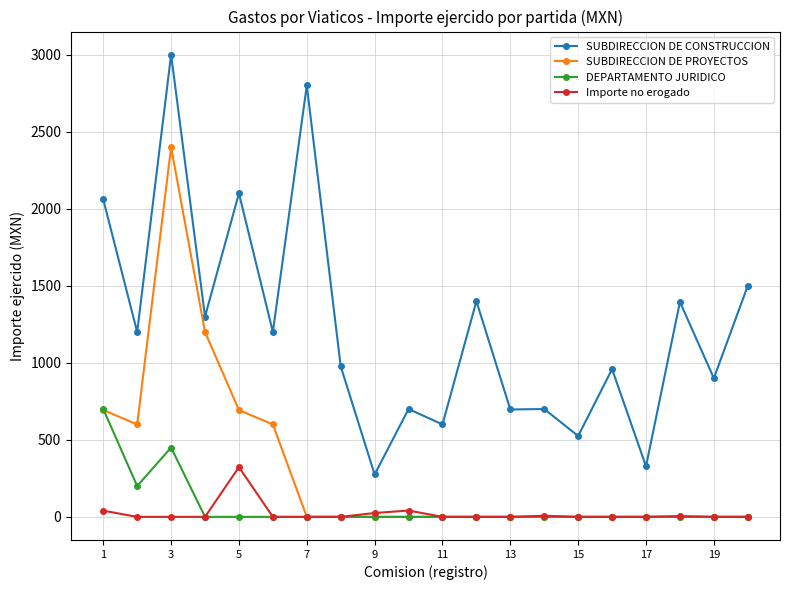

What are all the series names shown in the legend?

SUBDIRECCION DE CONSTRUCCION, SUBDIRECCION DE PROYECTOS, DEPARTAMENTO JURIDICO, Importe no erogado